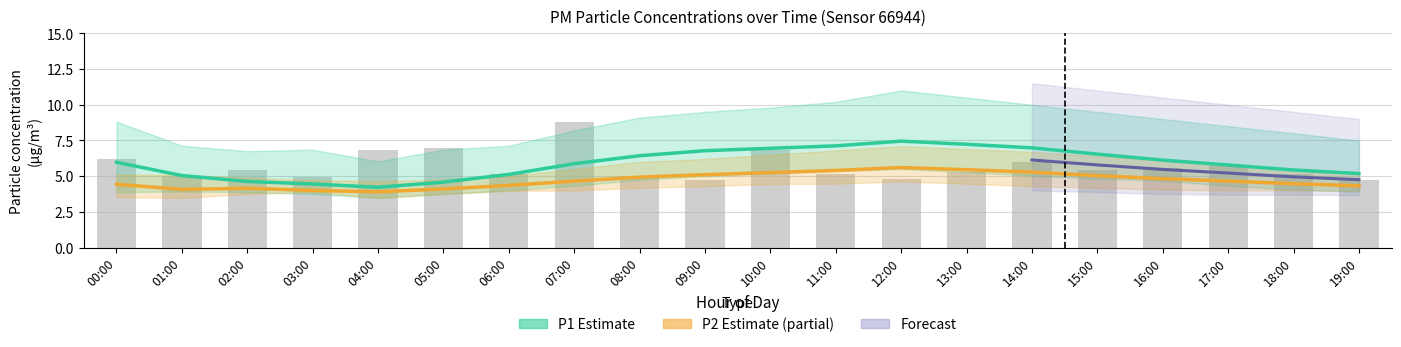

Reading right to left, list all the values displayed in this chart.

P1 (Estimate): 19:00=5.2	18:00=5.4	17:00=5.8	16:00=6.1	15:00=6.5	14:00=7.0	13:00=7.2	12:00=7.5	11:00=7.1	10:00=7.0	09:00=6.8	08:00=6.4	07:00=5.9	06:00=5.1	05:00=4.6	04:00=4.2	03:00=4.5	02:00=4.6	01:00=5.0	00:00=6.0
P2 (Estimate based on partial data): 19:00=4.3	18:00=4.5	17:00=4.7	16:00=4.8	15:00=5.0	14:00=5.3	13:00=5.5	12:00=5.6	11:00=5.4	10:00=5.2	09:00=5.1	08:00=4.9	07:00=4.7	06:00=4.3	05:00=4.1	04:00=3.9	03:00=4.0	02:00=4.2	01:00=4.1	00:00=4.4
P1 raw: 19:00=4.8	18:00=5.1	17:00=5.7	16:00=5.6	15:00=5.4	14:00=6.0	13:00=5.3	12:00=4.8	11:00=5.1	10:00=6.8	09:00=4.7	08:00=5.0	07:00=8.8	06:00=5.2	05:00=7.0	04:00=6.8	03:00=4.9	02:00=5.5	01:00=5.0	00:00=6.2